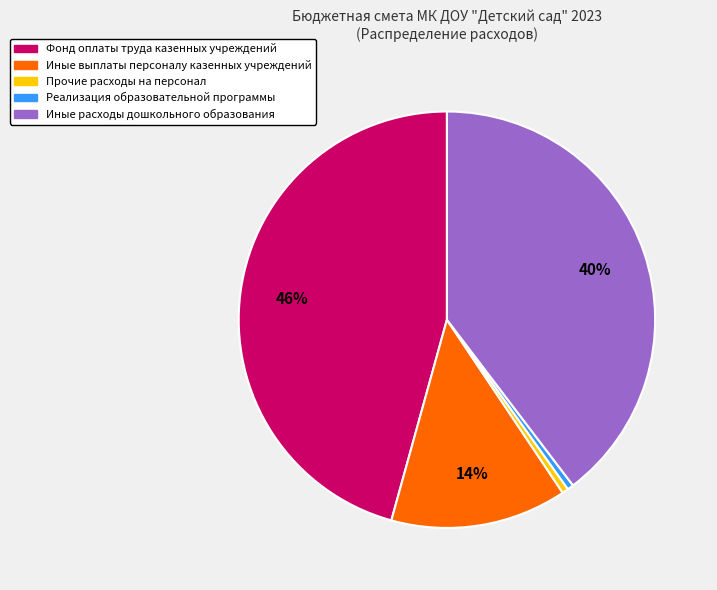

Is Фонд оплаты труда казенных учреждений the majority of the pie?

No